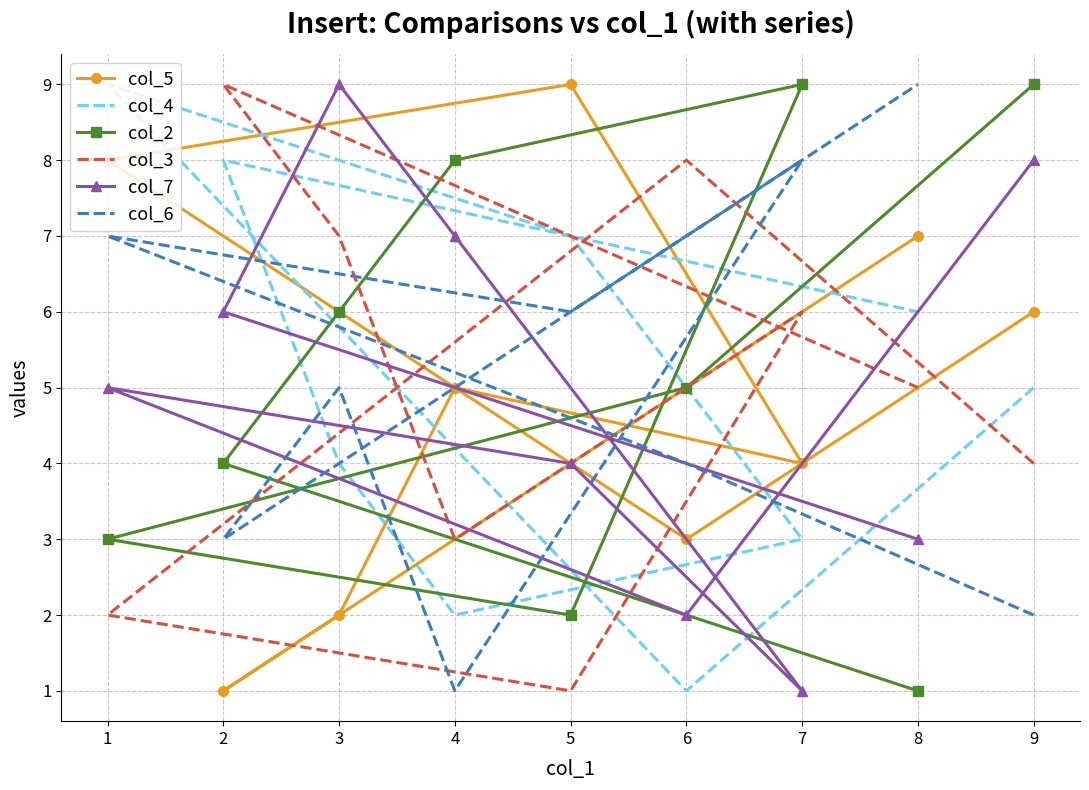

How many intersections are there between col_5 and col_4?

4